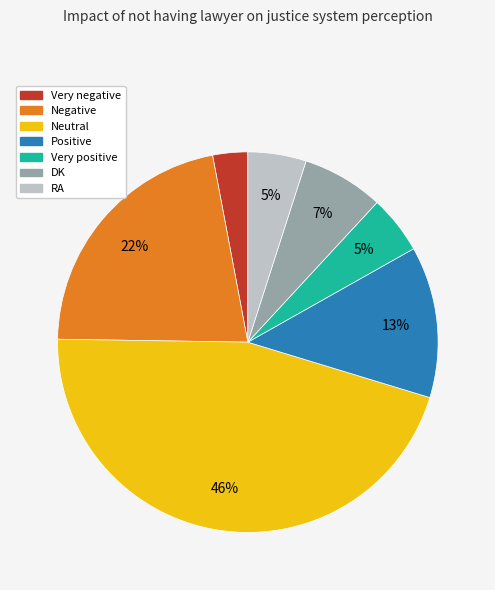

To the nearest percent, what portion does Negative represent?

22%